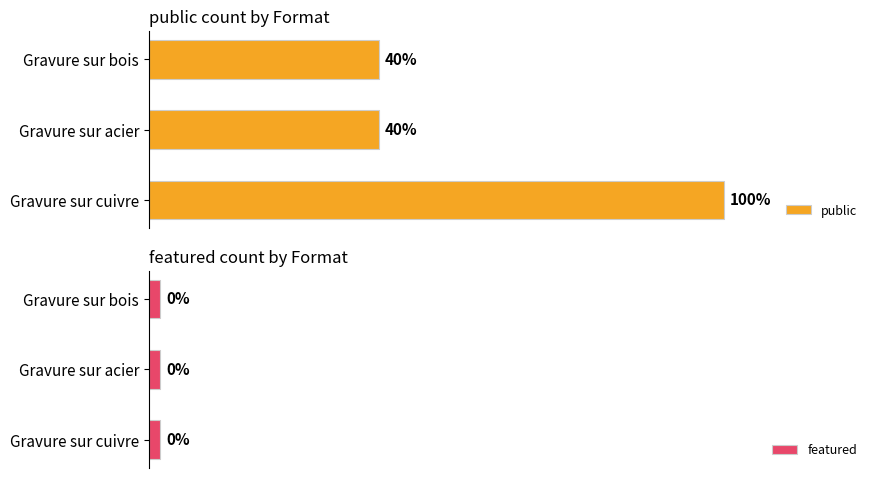

What is the maximum value shown in the chart?

5.0